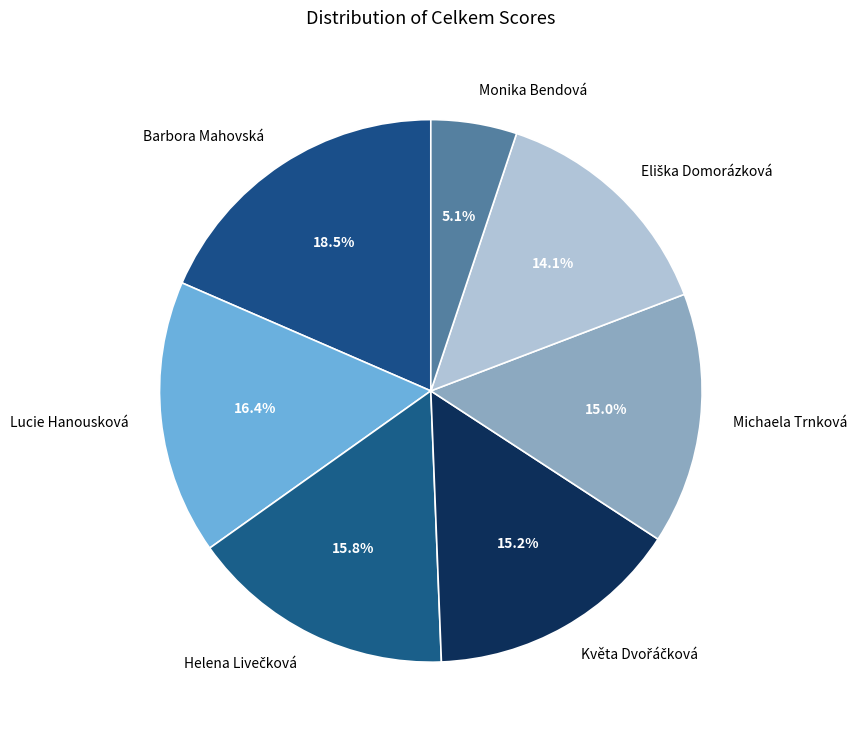

What percentage do Monika Bendová and Michaela Trnková together represent?

20.1%